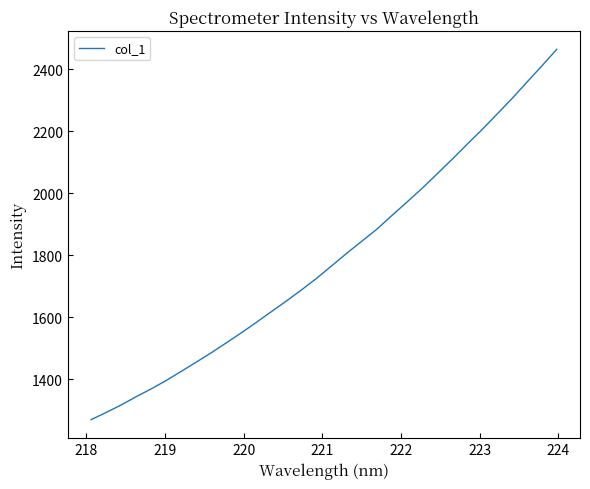

What is the difference between the maximum and minimum values?

1195.2